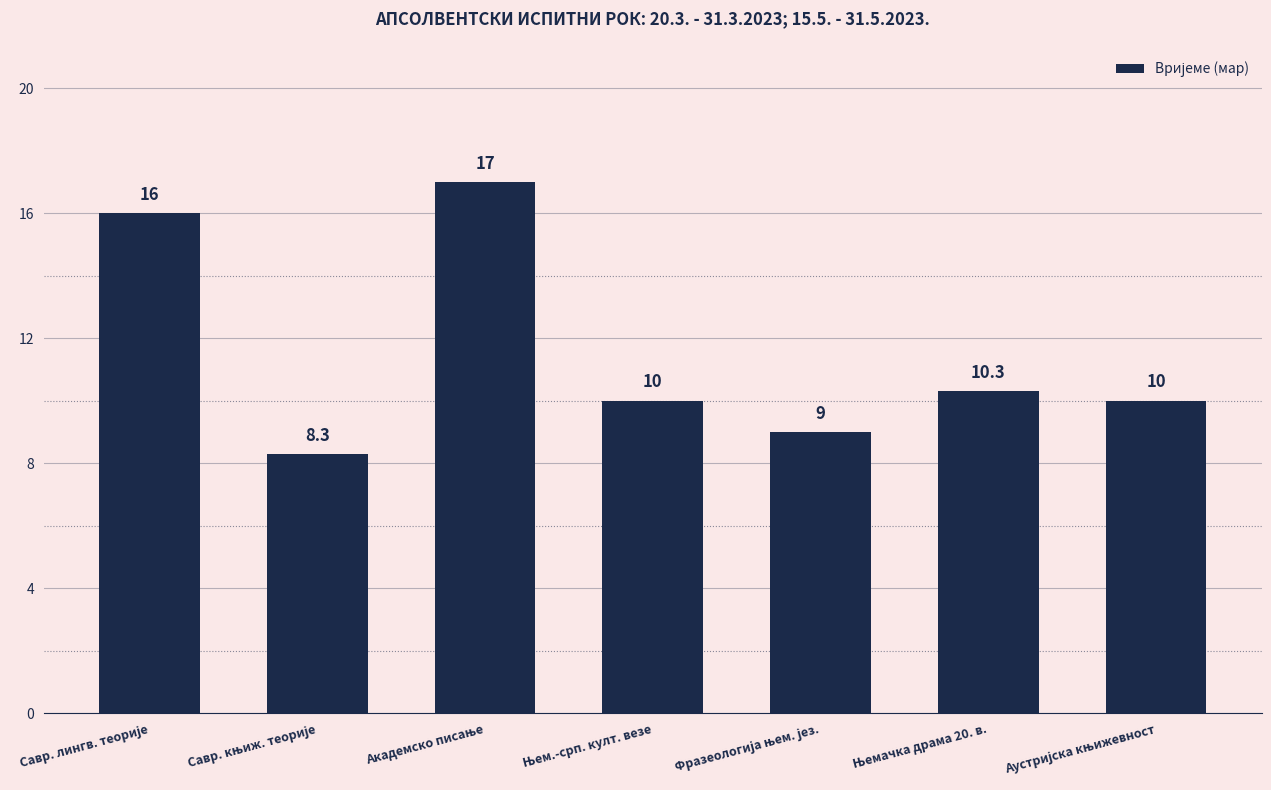

What is the value of the 6th bar from the left?

10.3